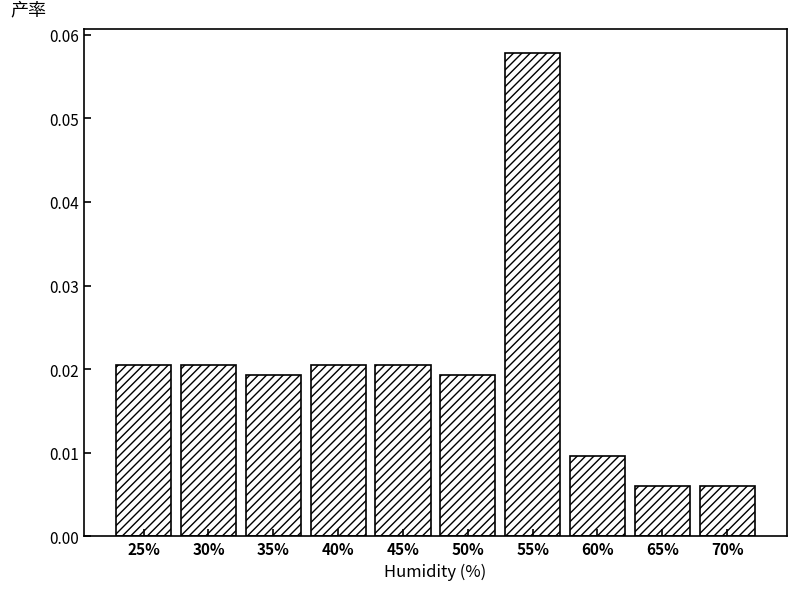

Count the values in the range 0 to 1.

10